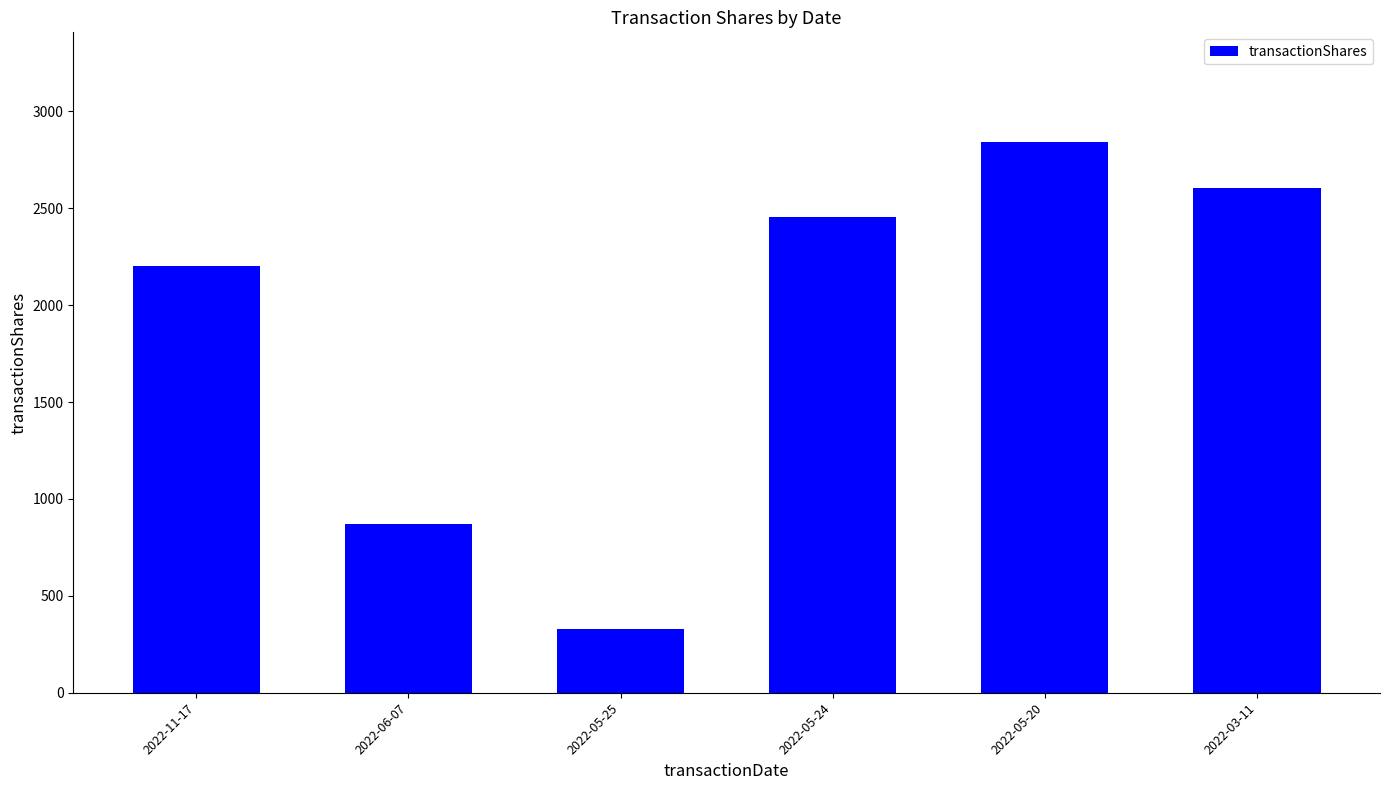

What is the sum of the values at 2022-11-17 and 2022-05-20?

5042